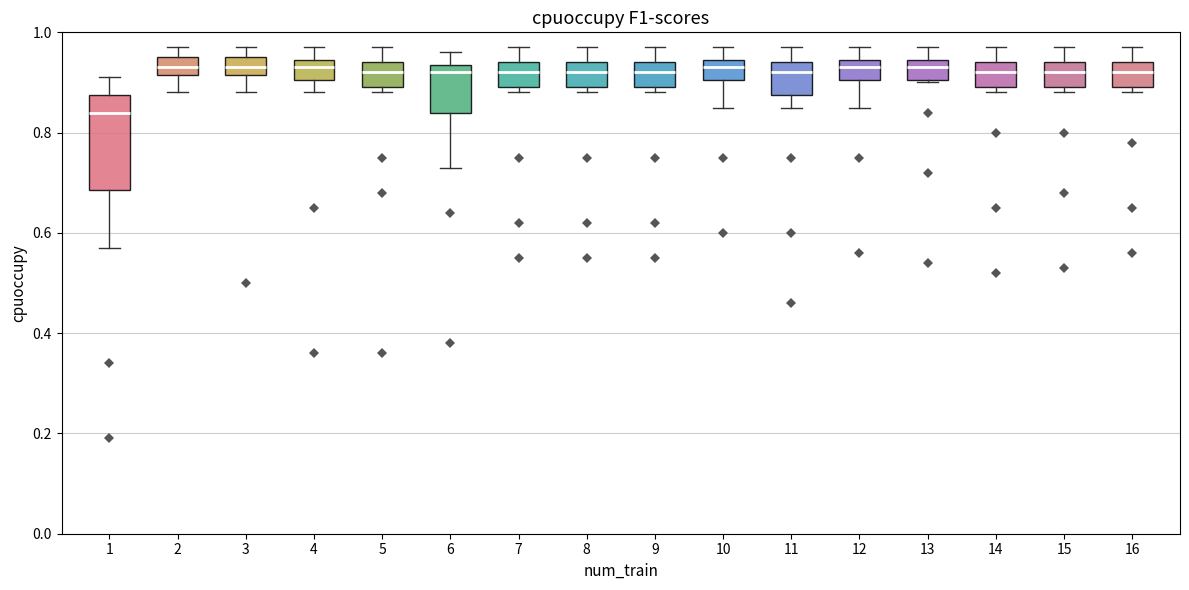

Comparing the boxes themselves (not the whiskers), which one is the tallest?

1